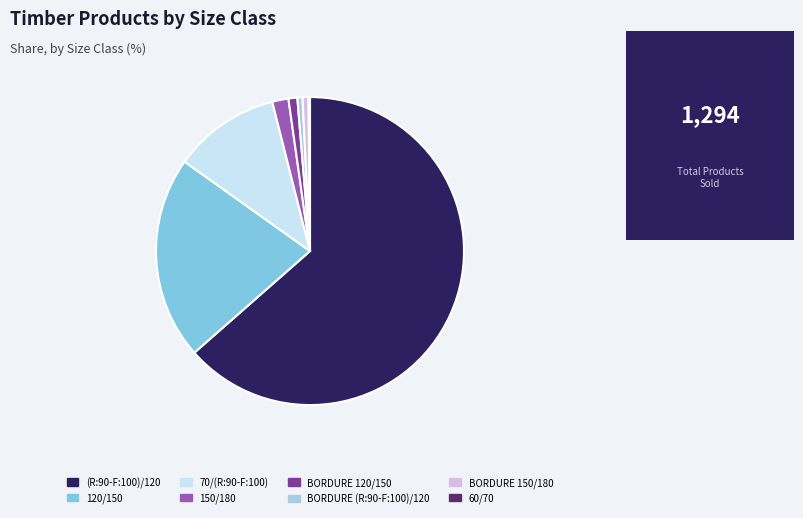

What is the largest slice in the pie chart?

(R:90-F:100)/120